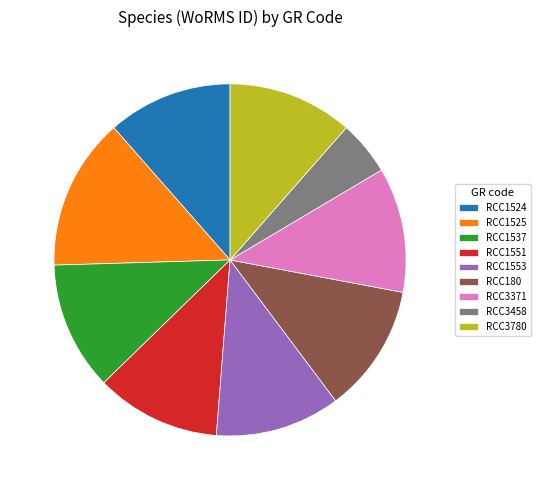

Do RCC3371 and RCC1553 together represent more than half of the pie?

No